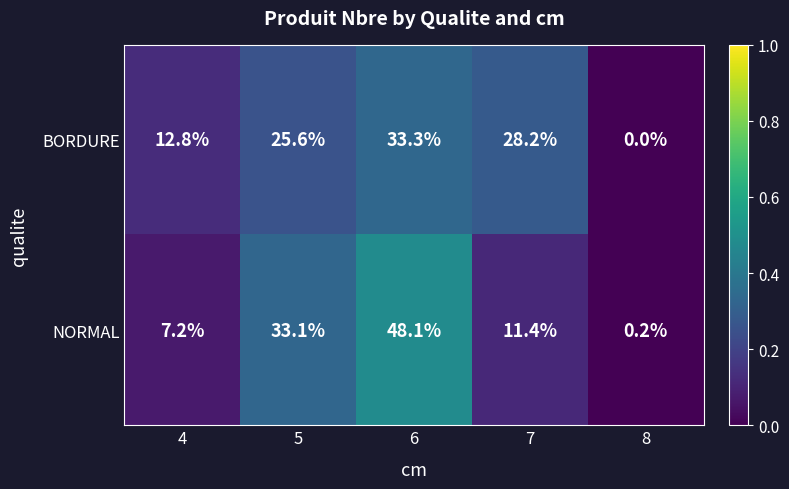

Reading left to right, list all the values displayed in this chart.

BORDURE: 12.8	25.6	33.3	28.2	0.0
NORMAL: 7.2	33.1	48.1	11.4	0.2